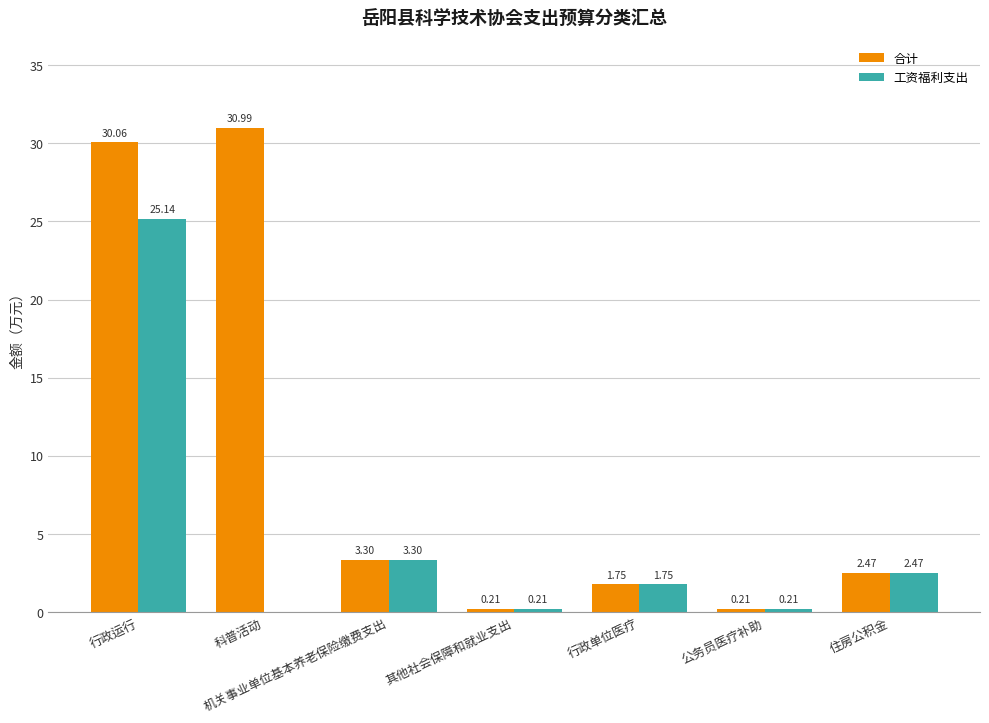

What is the highest value of the 合计 series?

31.0